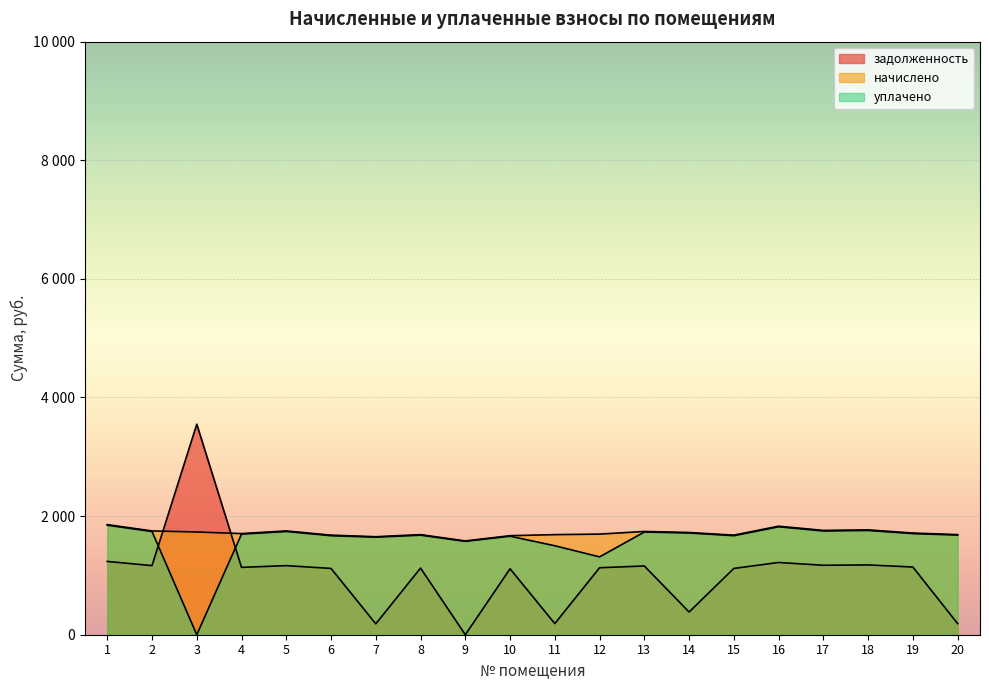

What are all the series names shown in the legend?

задолженность, начислено, уплачено